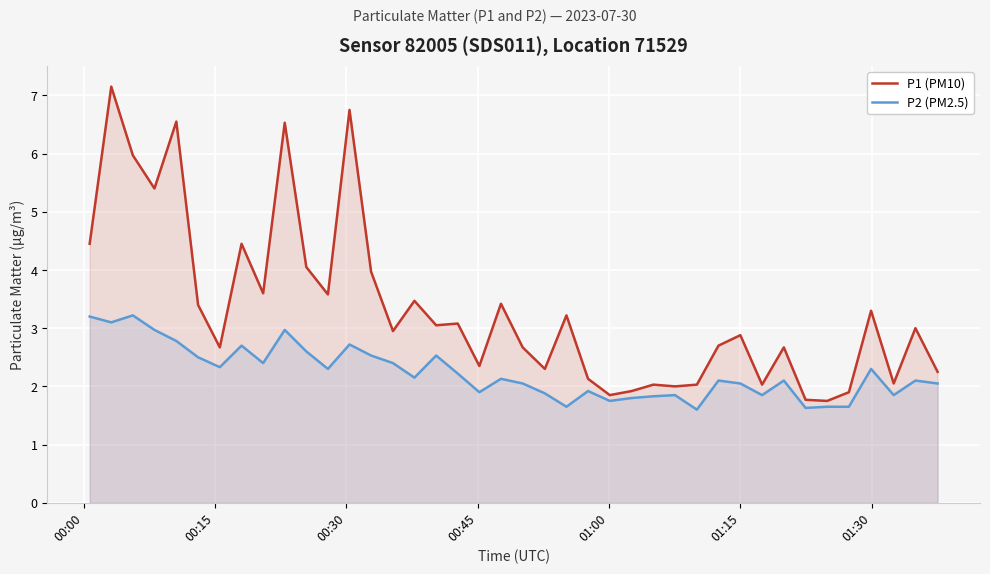

Which series has the largest range (max minus min)?

P1 (PM10)